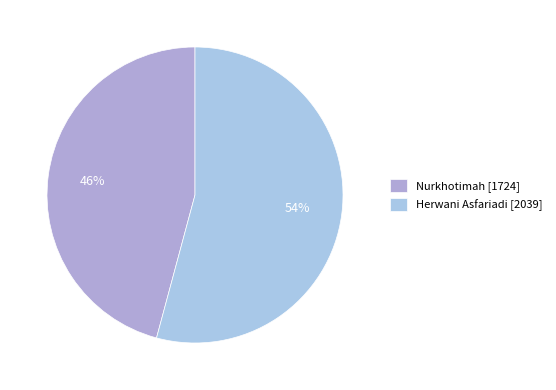

What is the total percentage of Nurkhotimah and Herwani Asfariadi?

100.0%